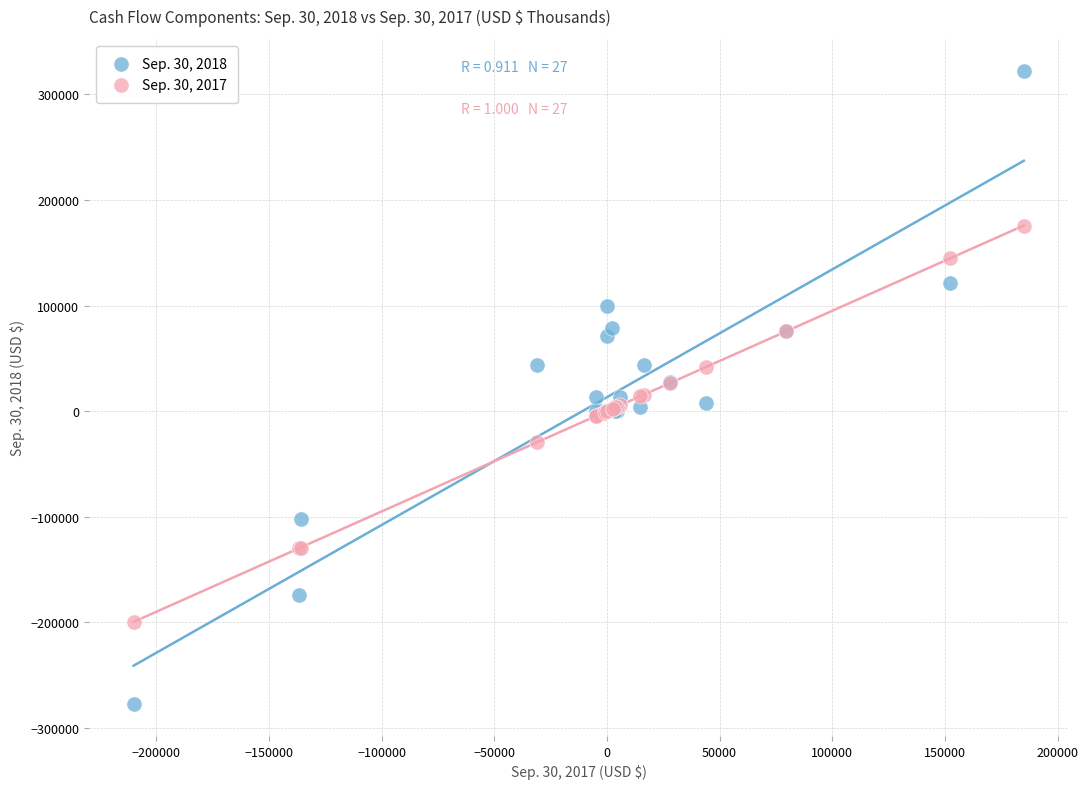

What are all the series names shown in the legend?

Sep. 30, 2018, Sep. 30, 2017